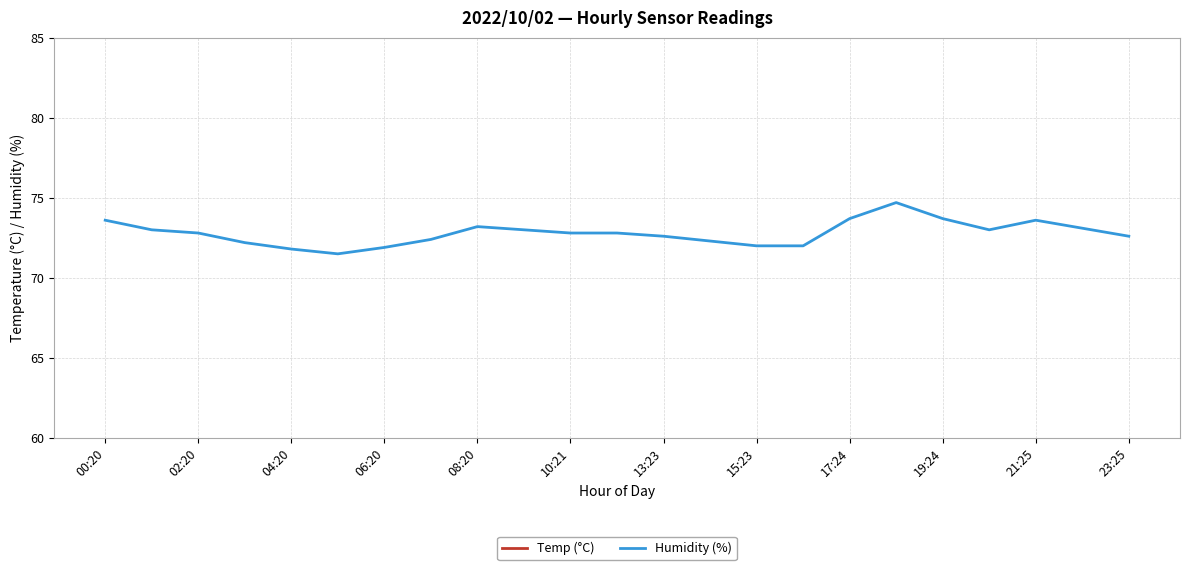

What is the lowest value of the Humidity (%) series?

71.5